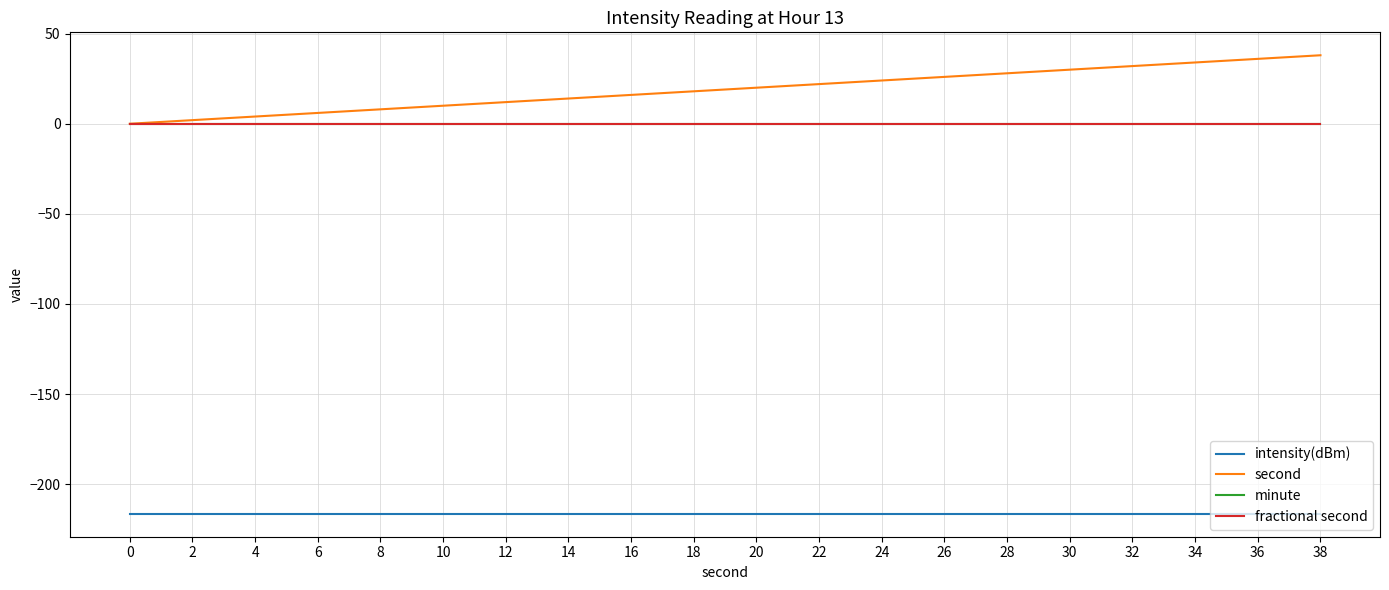

Does the chart display data point markers on the line(s)?

No